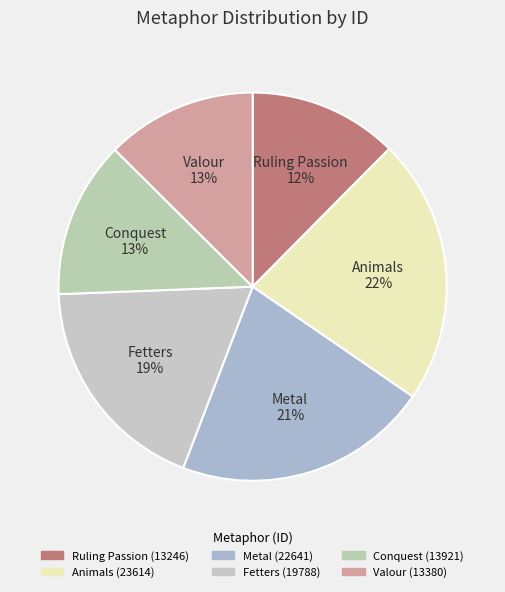

Between Ruling Passion 12% and Animals 22%, which is larger?

Animals 22%